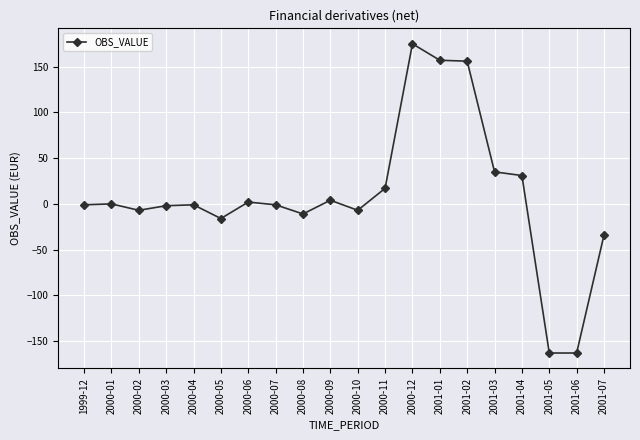

Between 2001-03 and 2001-05, which is larger?

2001-03